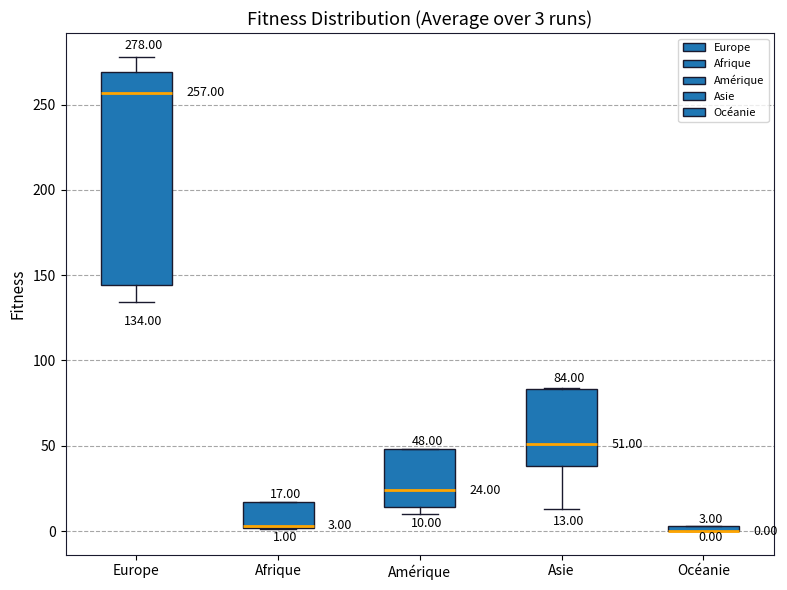

Comparing the boxes themselves (not the whiskers), which one is the tallest?

Europe